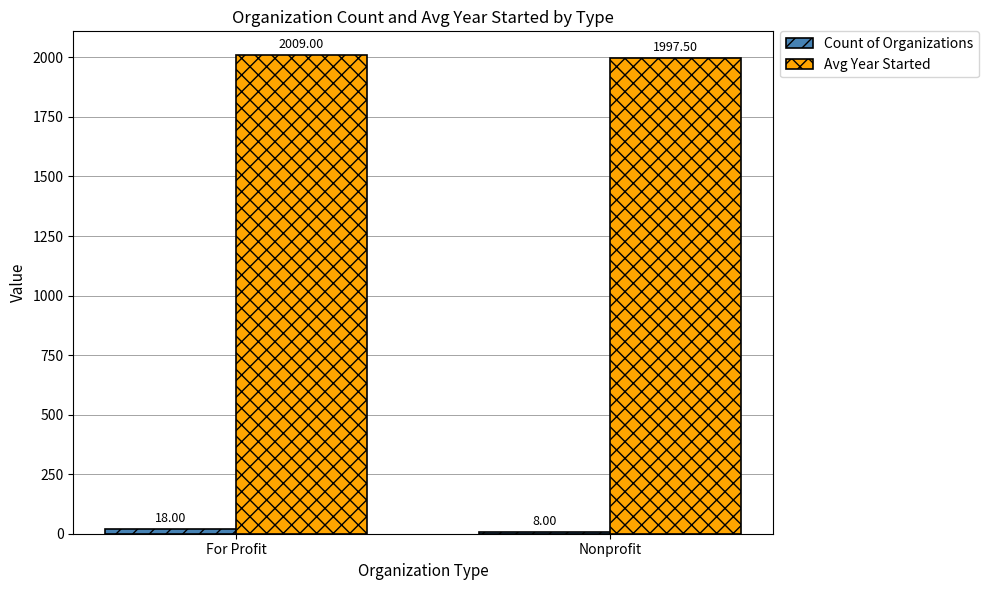

How many series are shown in this chart?

2